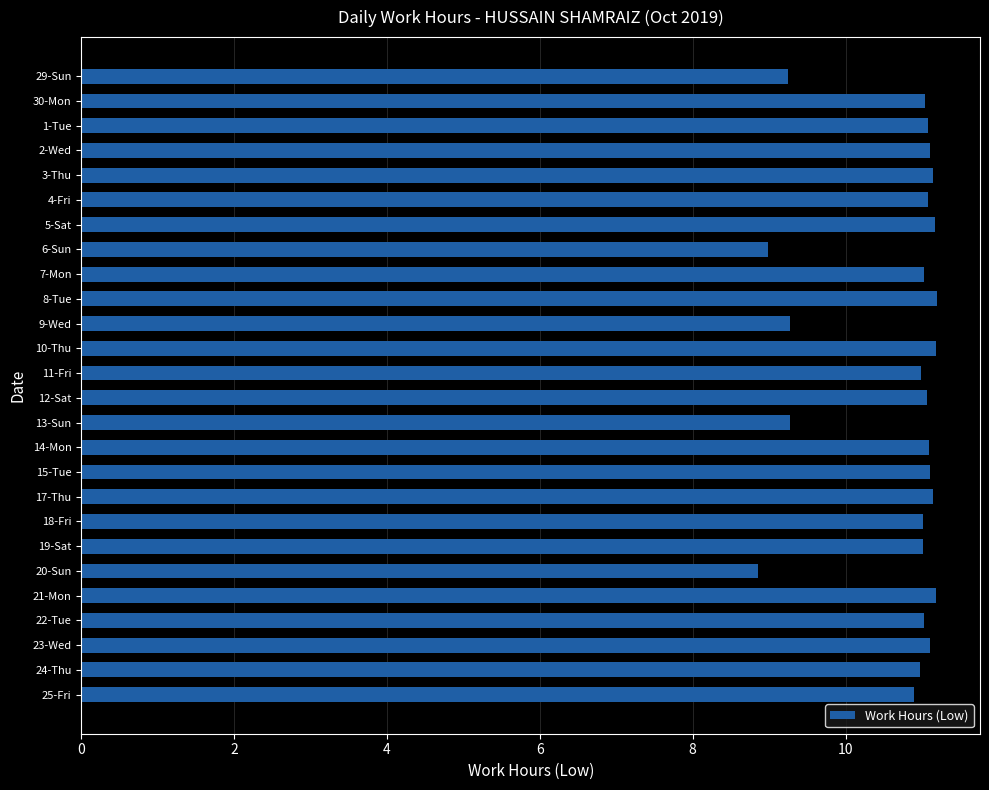

Which label corresponds to the smallest value in the chart?

20-Sun